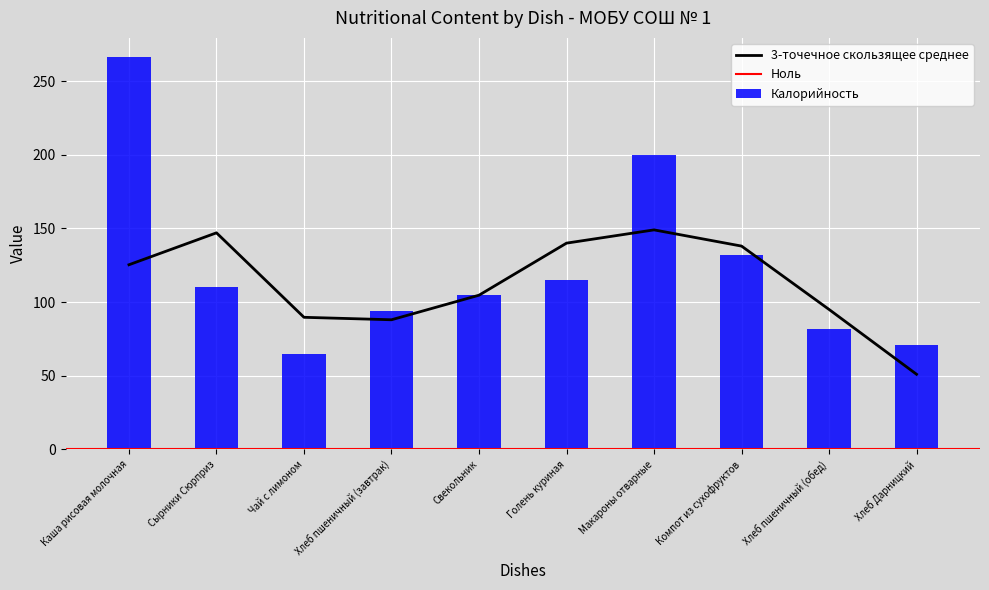

What is the minimum value for Калорийность?

65